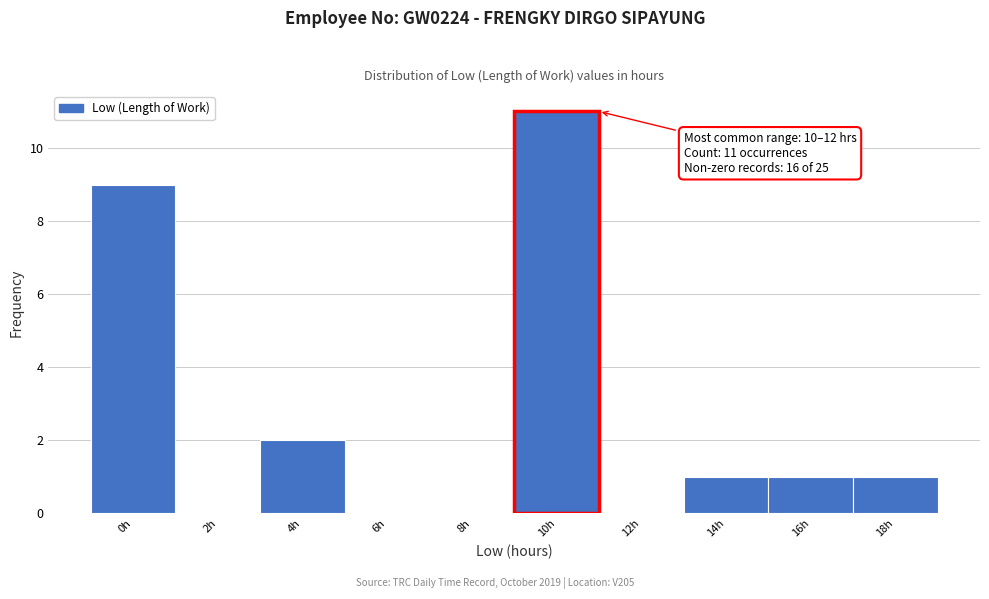

Reading left to right, transcribe all the data shown in this chart.

0h=9	2h=0	4h=2	6h=0	8h=0	10h=11	12h=0	14h=1	16h=1	18h=1